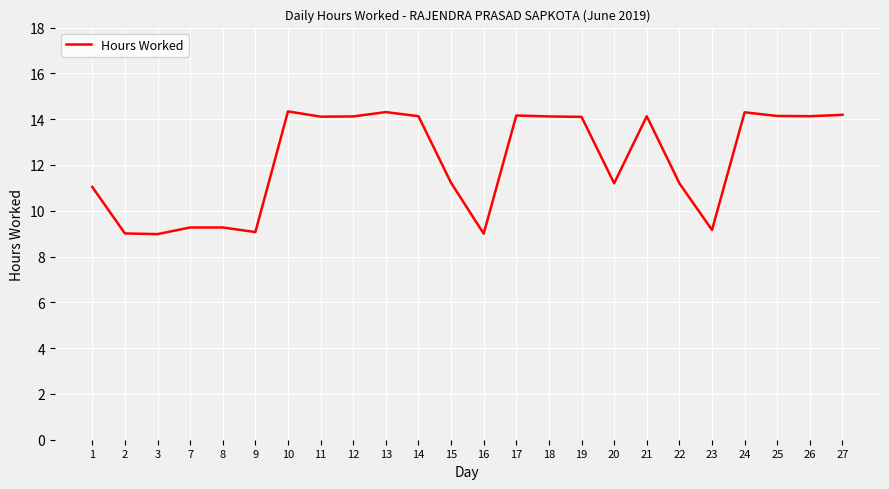

Is it true that the value at 13 is 14.3?

True